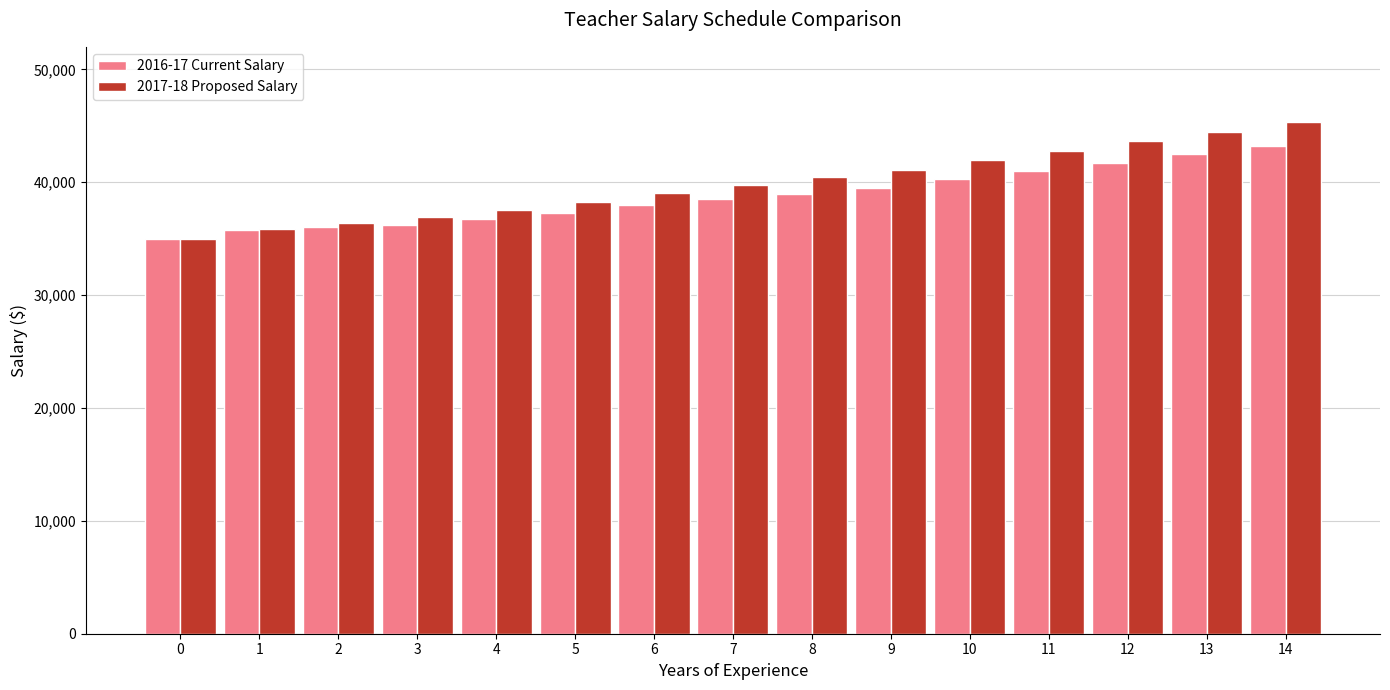

What is the lowest value of the 2016-17 Current Salary series?

35000